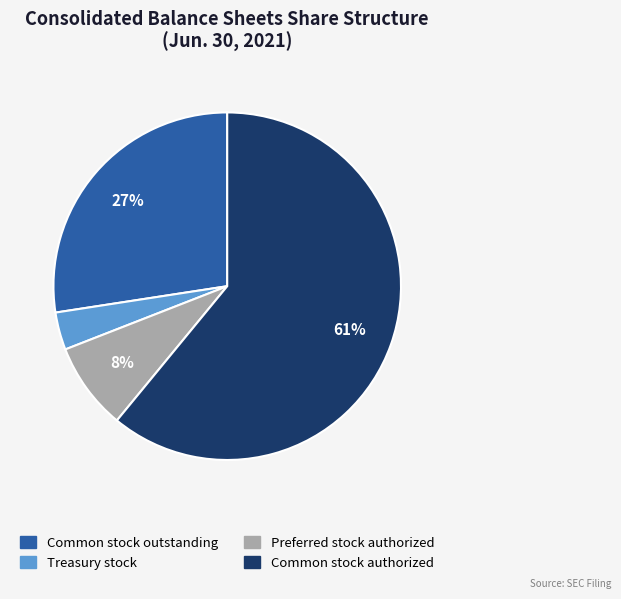

Is the sum of Preferred stock authorized and Common stock authorized greater than half?

Yes